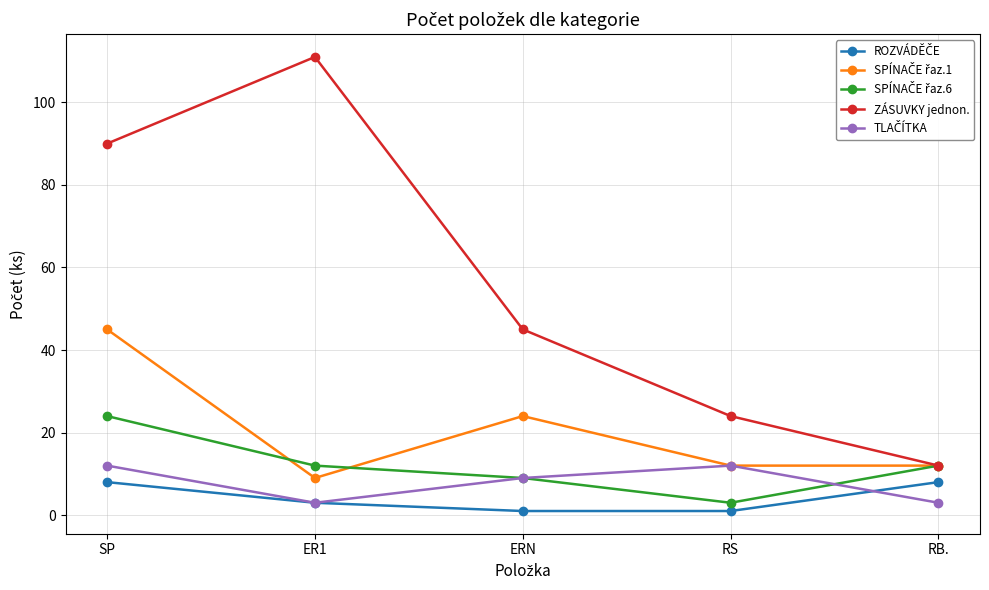

The value of ZÁSUVKY jednon. at ERN is 45. True or false?

True